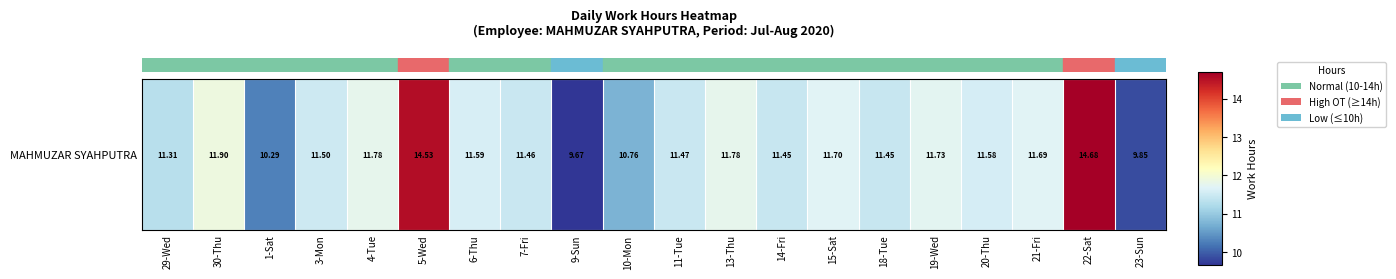

What is the greatest value displayed?

14.7